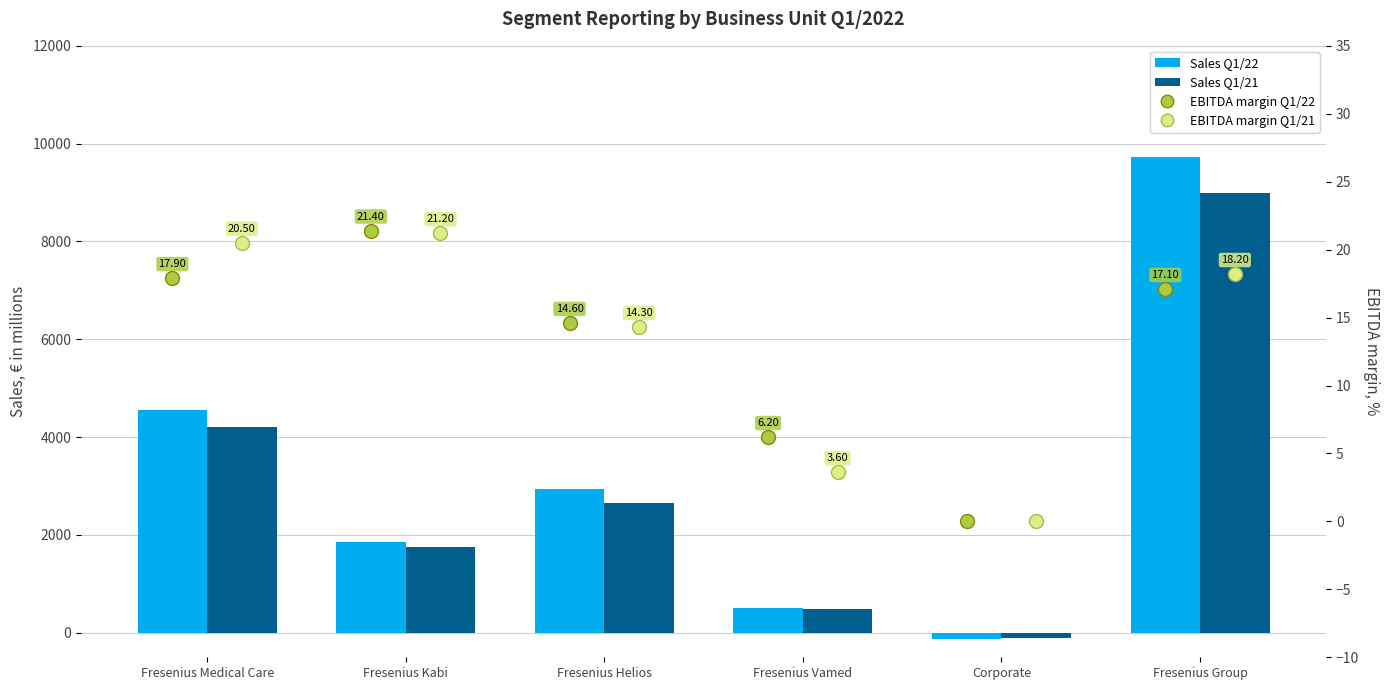

What is the maximum value shown in the chart?

9720.0